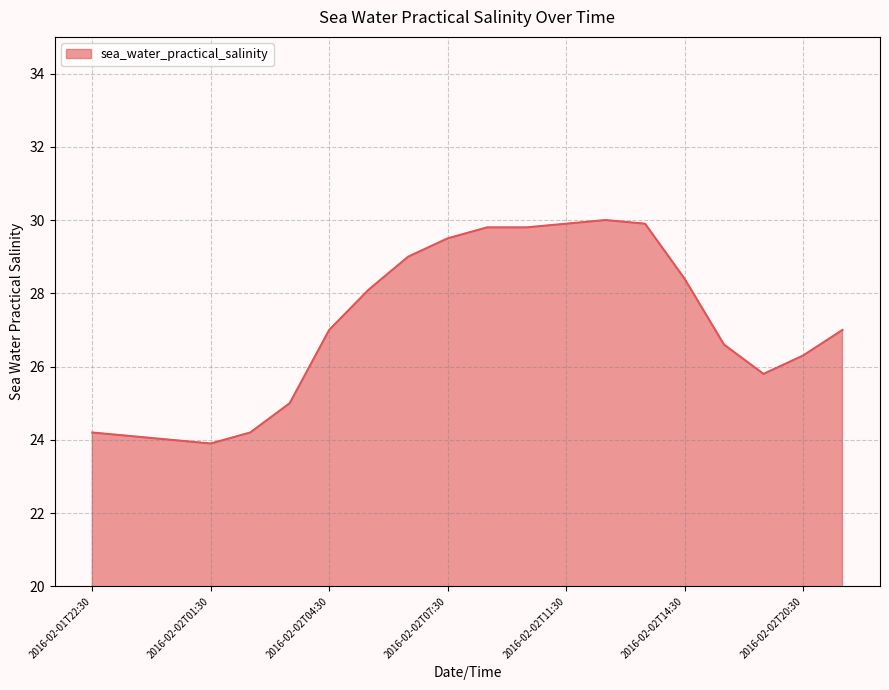

What is the minimum value shown in the chart?

23.9